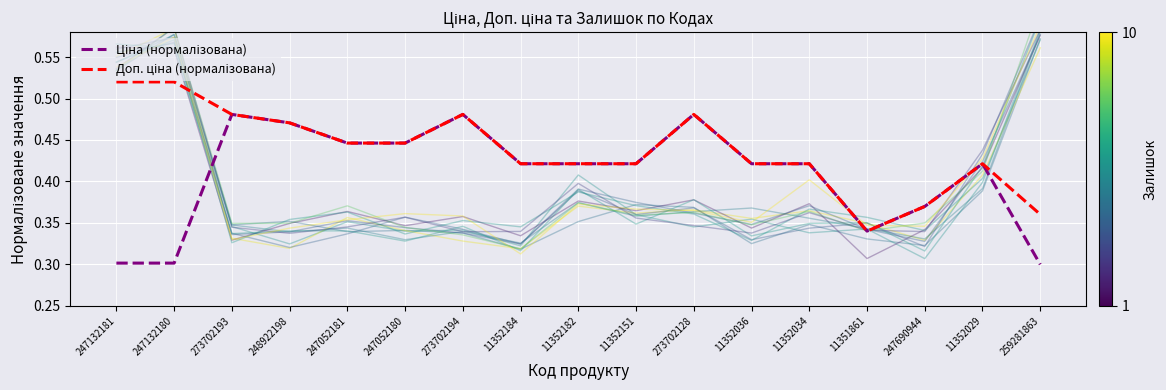

What is the smallest value displayed?

0.3